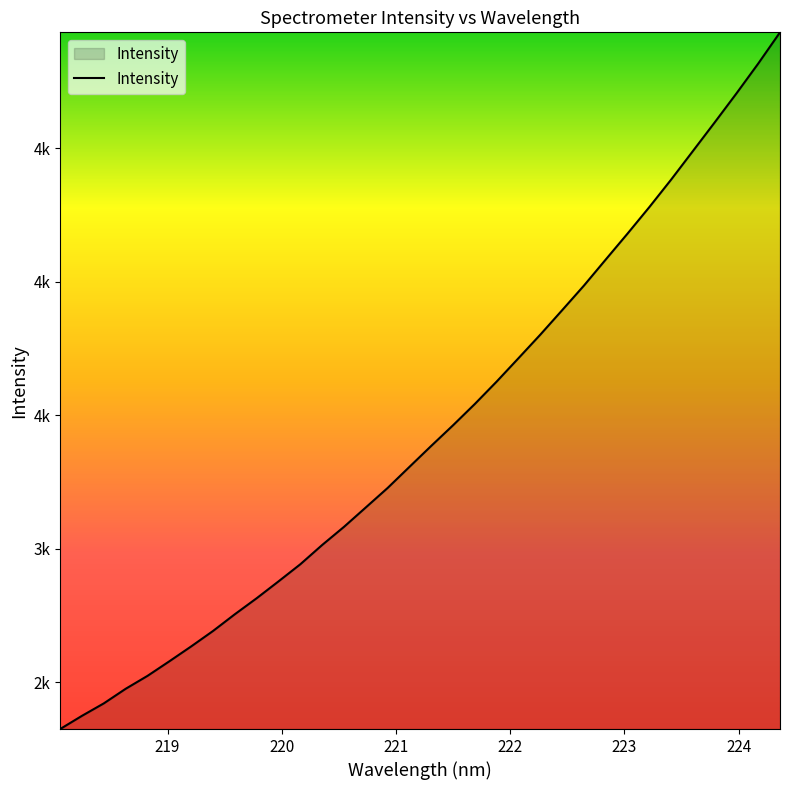

Is this an area chart (filled region under the line)?

Yes